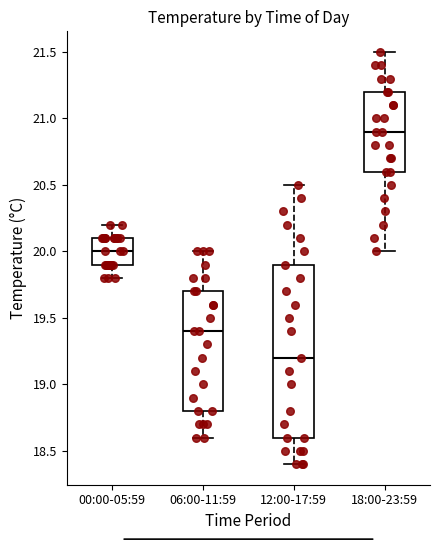

Reading left to right, read every box against the y-axis: the position of its median line, the range the box covers, and the ends of its whiskers. The values are not printed on the chart, so give them approximately, as read against the axis.

00:00-05:59: median 20.0, box 19.9 to 20.1, whiskers 19.8 to 20.2
06:00-11:59: median 19.4, box 18.8 to 19.7, whiskers 18.6 to 20.0
12:00-17:59: median 19.2, box 18.6 to 19.9, whiskers 18.4 to 20.5
18:00-23:59: median 20.9, box 20.6 to 21.2, whiskers 20.0 to 21.5